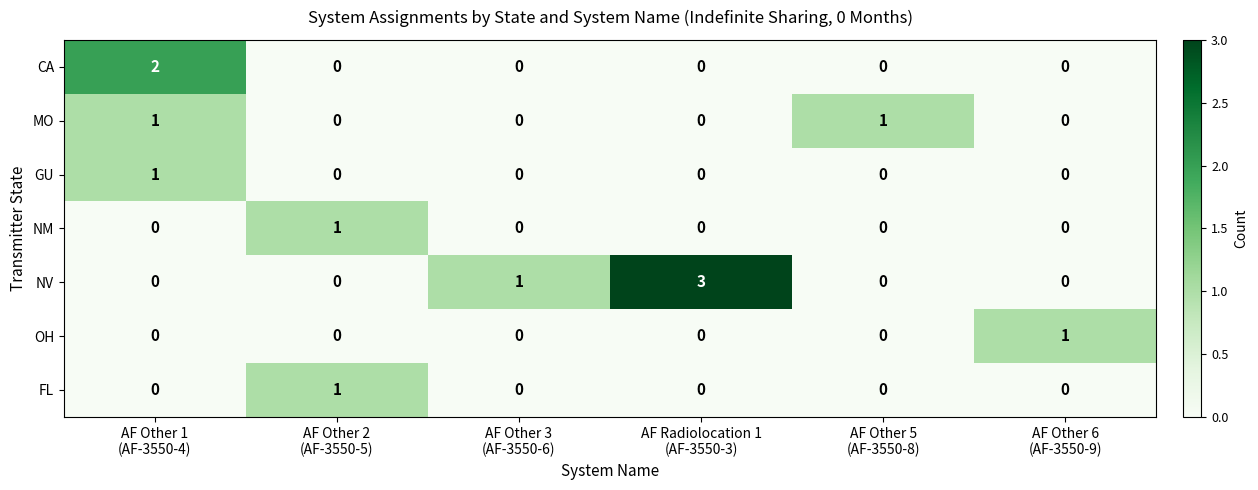

Which series has the largest range (max minus min)?

NV